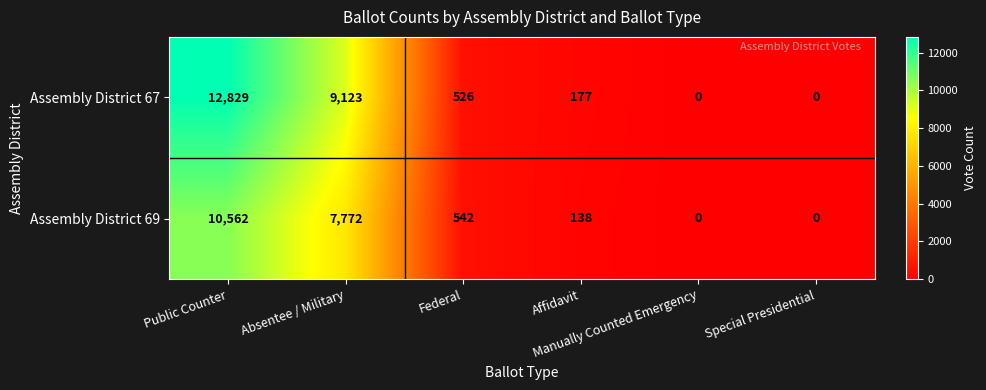

Which series has the largest range (max minus min)?

Assembly District 67